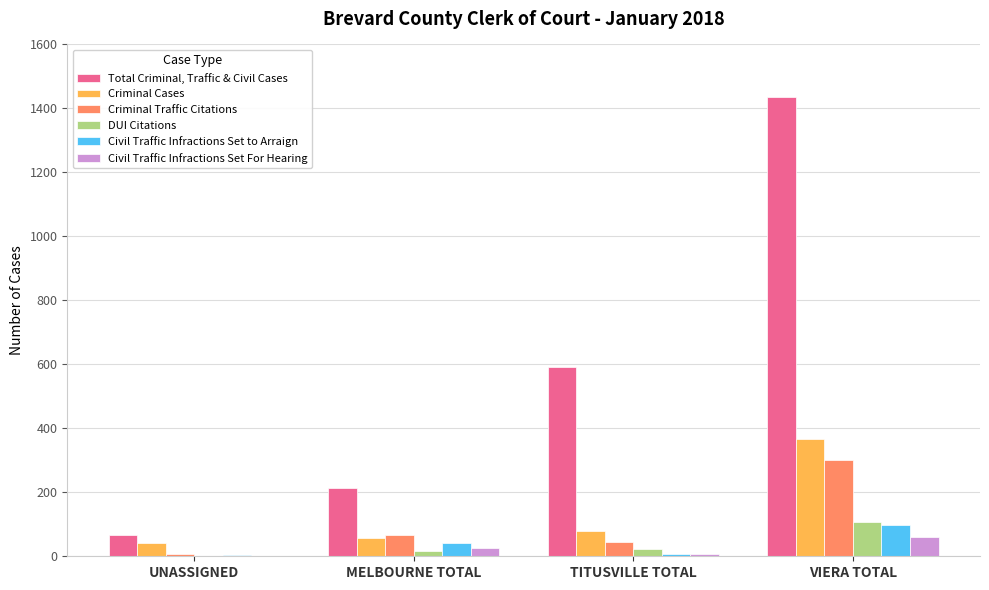

True or false: Criminal Traffic Citations has a value of 45 at TITUSVILLE TOTAL.

True